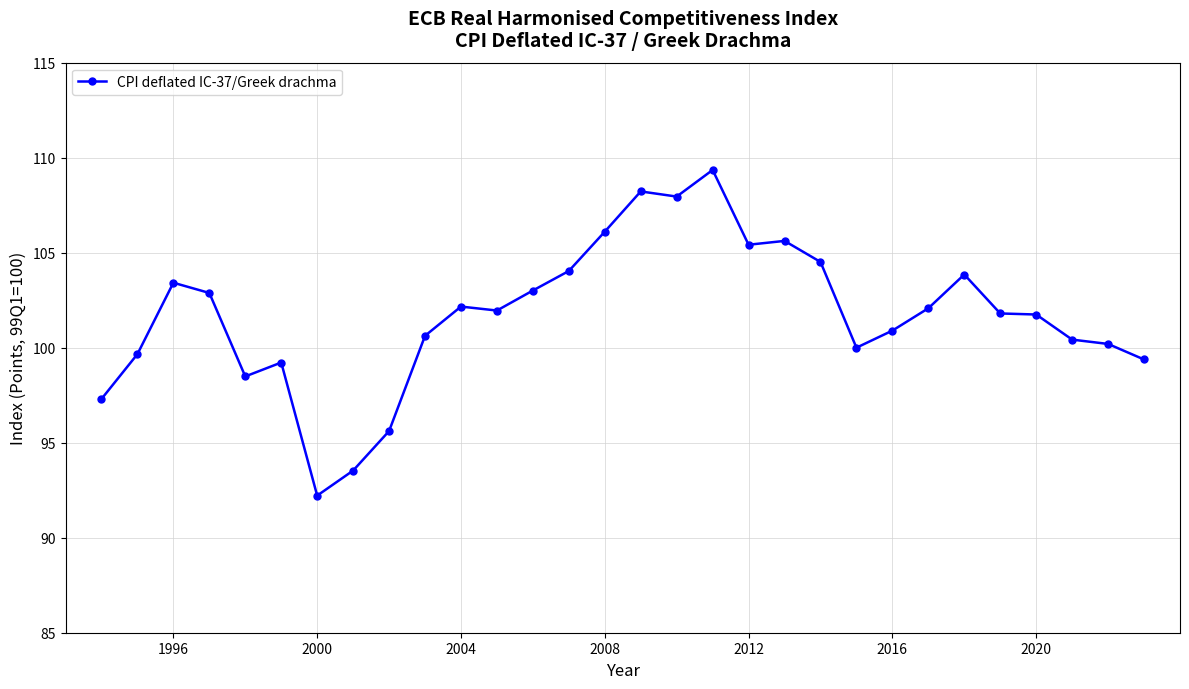

What is the value of the 17th point from the left?

108.0